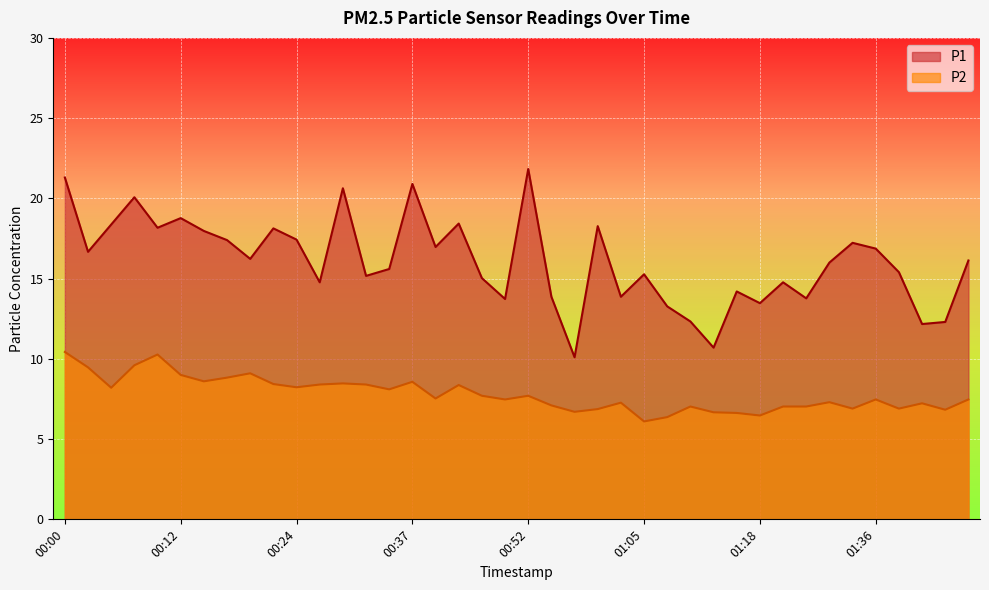

True or false: P1 and P2 intersect in this chart.

False